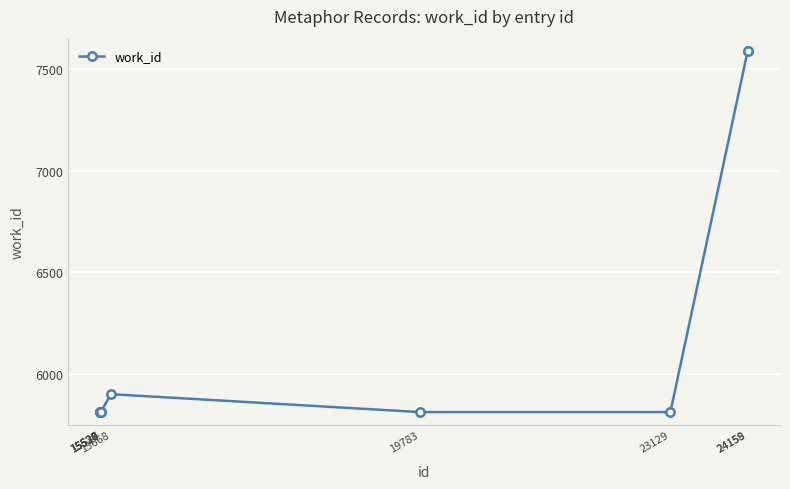

Reading left to right, transcribe all the data shown in this chart.

15526=5813	15527=5813	15528=5813	15529=5813	15530=5813	15668=5901	19783=5813	23129=5813	24158=7587	24159=7587